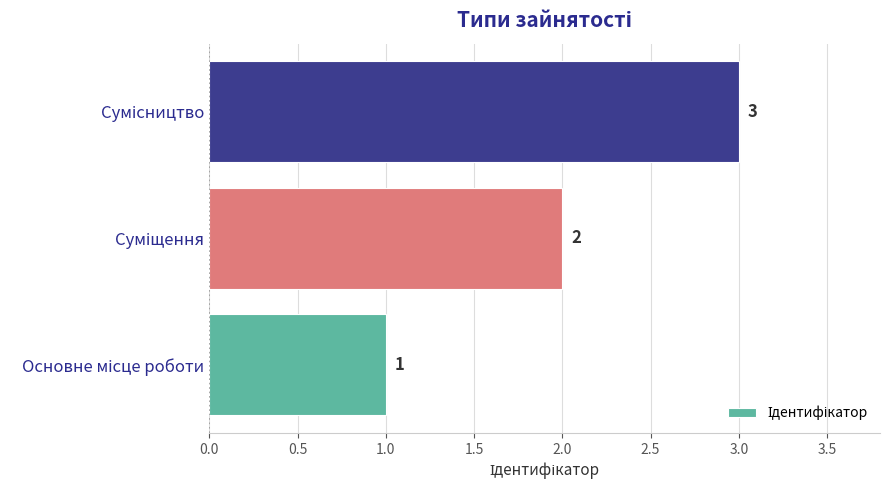

How many values are between 1 and 3?

3